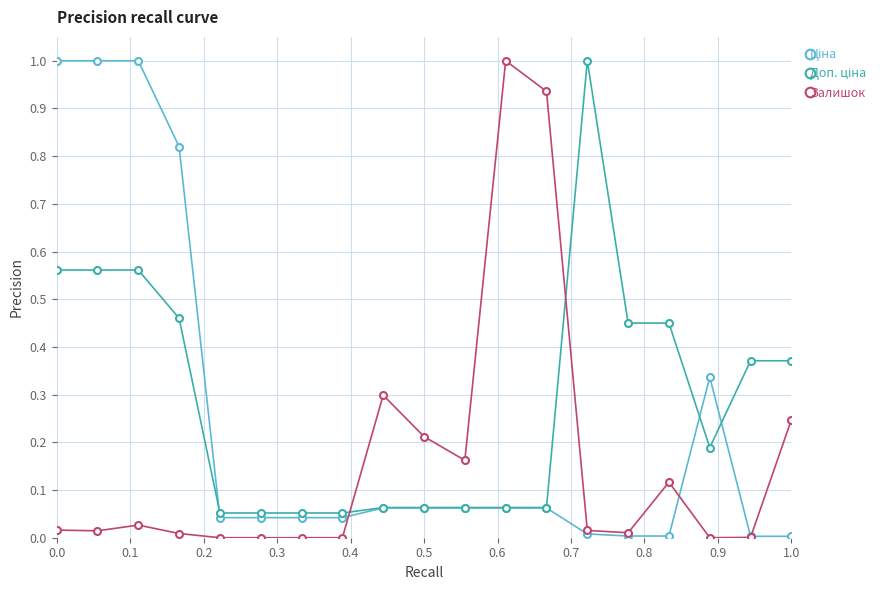

What is the maximum value for Залишок?

1.0